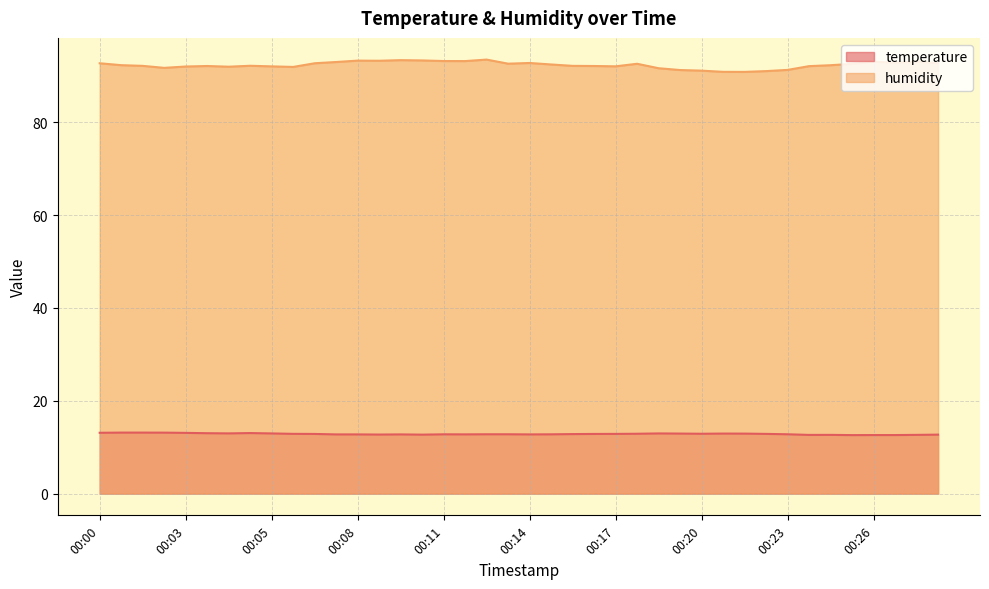

Reading right to left, transcribe all the data shown in this chart.

temperature: 12.7	12.7	12.6	12.6	12.6	12.7	12.7	12.8	12.9	12.9	12.9	12.9	12.9	13.0	12.9	12.9	12.9	12.8	12.8	12.8	12.8	12.8	12.8	12.8	12.7	12.8	12.7	12.8	12.8	12.9	12.9	13.0	13.1	13.0	13.0	13.1	13.1	13.2	13.2	13.1
humidity: 92.7	93.1	92.8	93.1	92.6	92.3	92.1	91.3	91.0	90.8	90.9	91.1	91.2	91.6	92.6	92.0	92.1	92.2	92.5	92.8	92.6	93.5	93.2	93.2	93.3	93.4	93.2	93.3	93.0	92.7	91.9	92.0	92.2	92.0	92.1	92.0	91.7	92.2	92.3	92.7